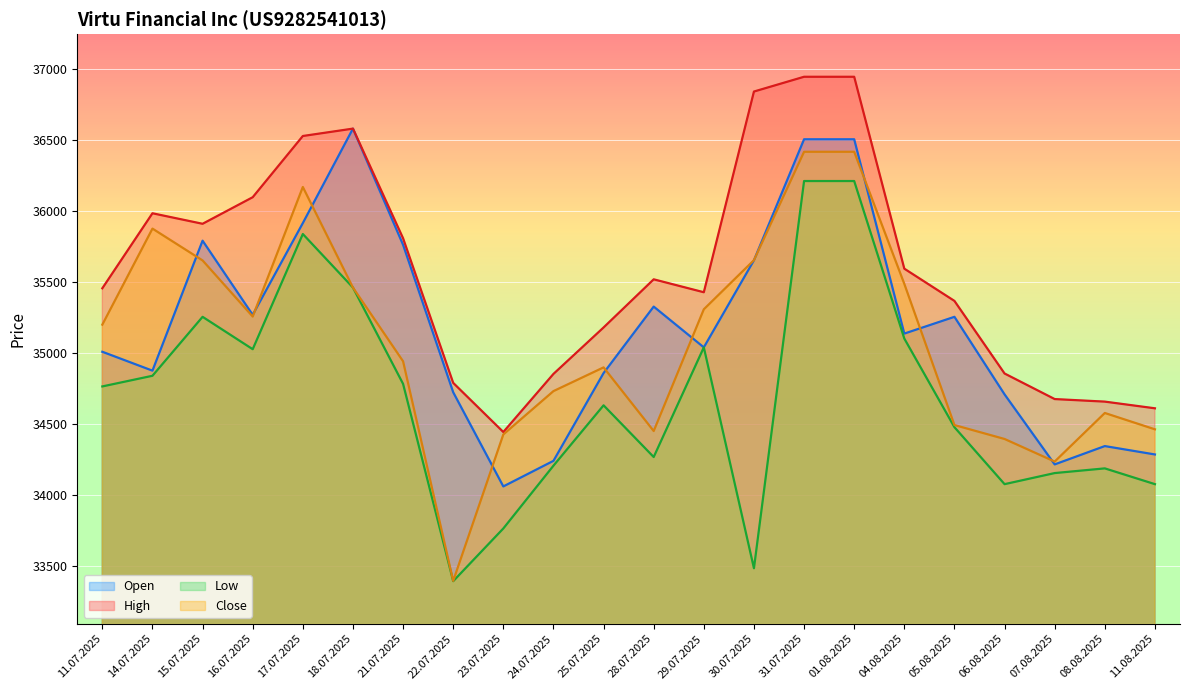

What is the approximate value of Low at 17.07.2025, to the nearest 50?

35850